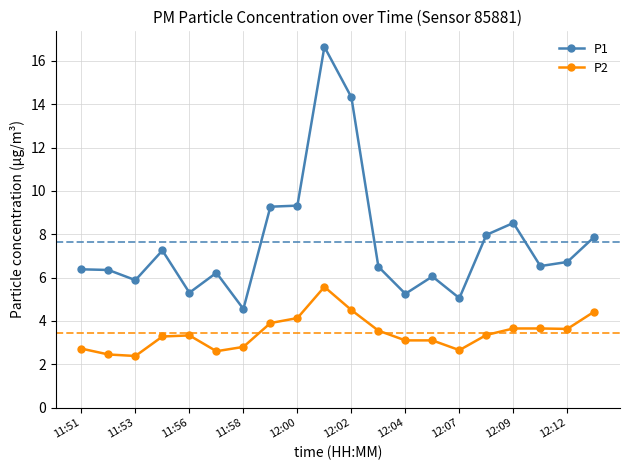

Which series has the largest range (max minus min)?

P1